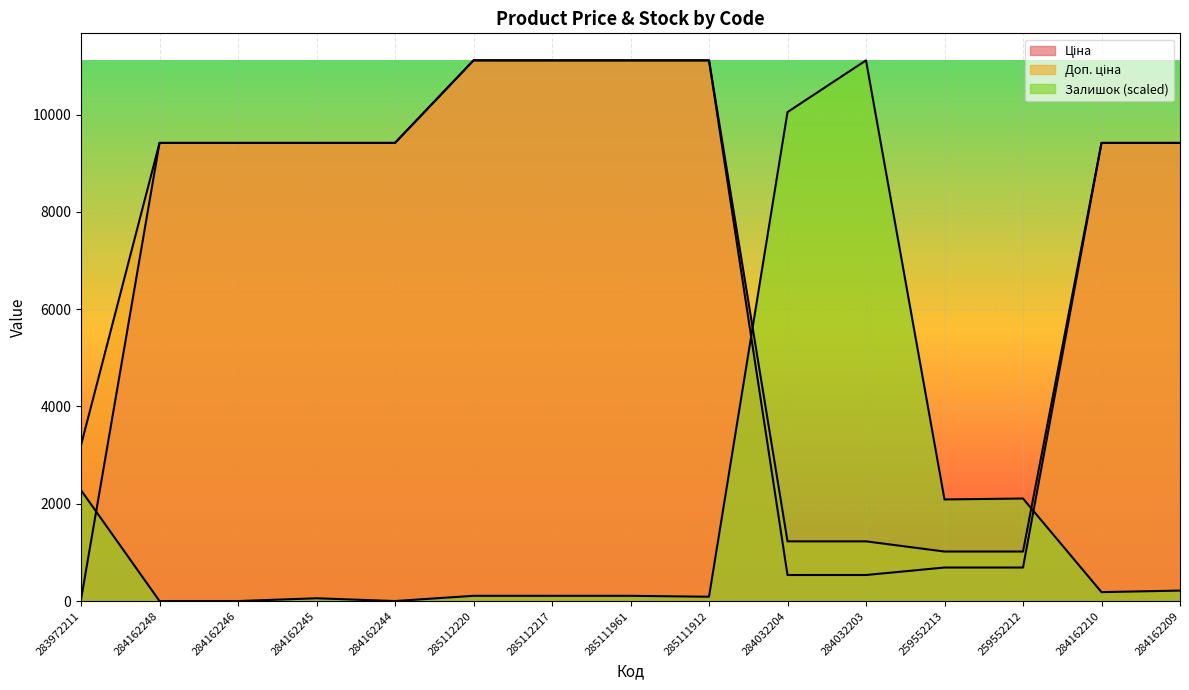

What is the spread (max minus min) of values at 284162244?

9416.9